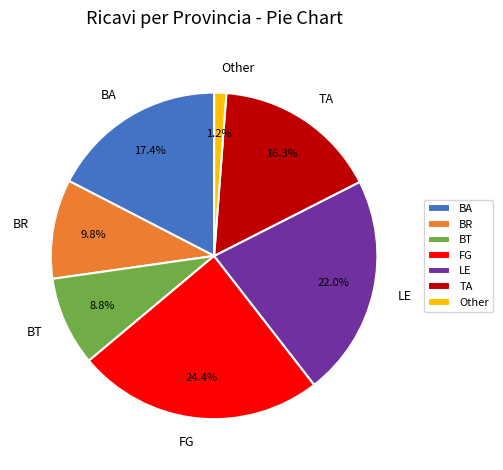

Between BA and BT, which is larger?

BA